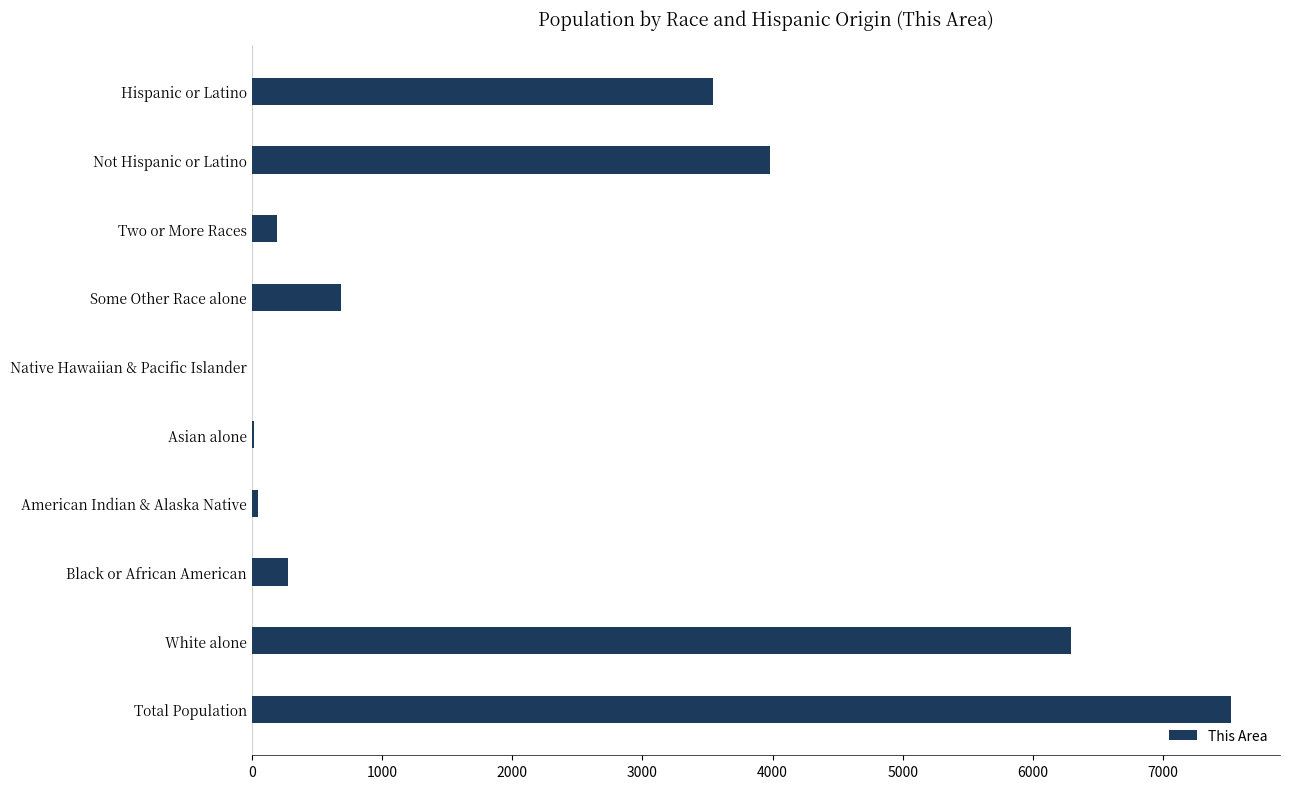

What is the sum of all values?

22566